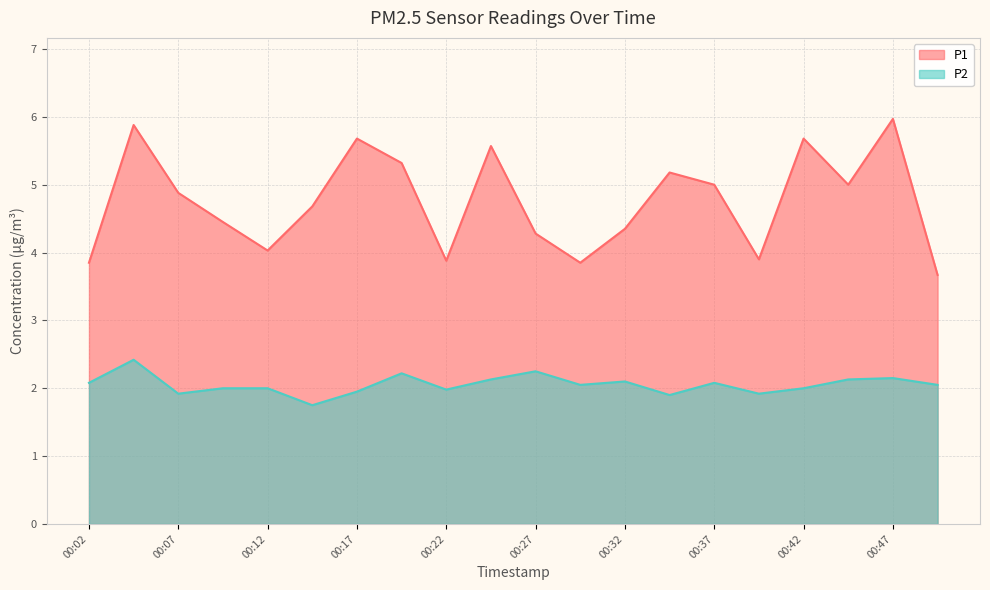

Reading left to right, extract all data points from this chart.

P1: 3.9	5.9	4.9	4.5	4.0	4.7	5.7	5.3	3.9	5.6	4.3	3.9	4.3	5.2	5.0	3.9	5.7	5.0	6.0	3.7
P2: 2.1	2.4	1.9	2.0	2.0	1.8	1.9	2.2	2.0	2.1	2.2	2.0	2.1	1.9	2.1	1.9	2.0	2.1	2.1	2.0